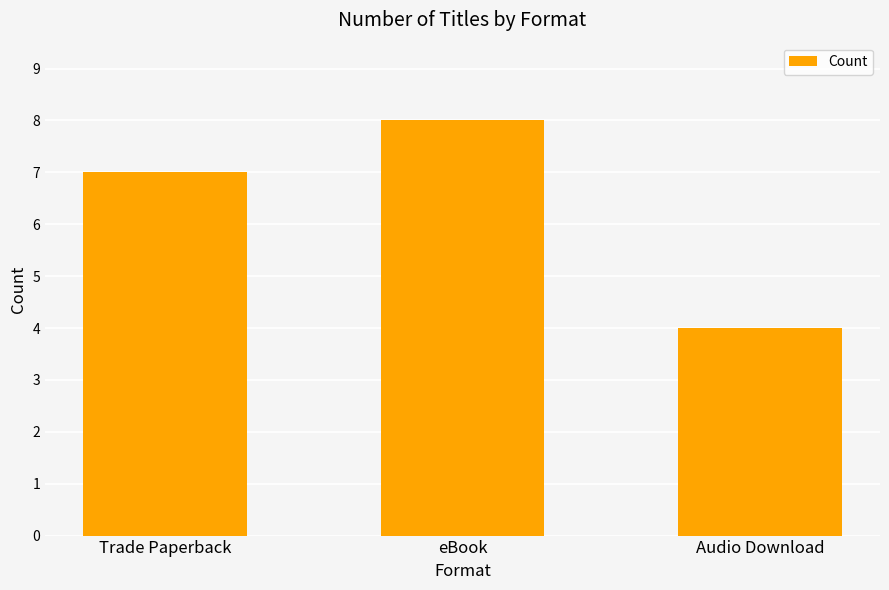

How many bars are there in total?

3